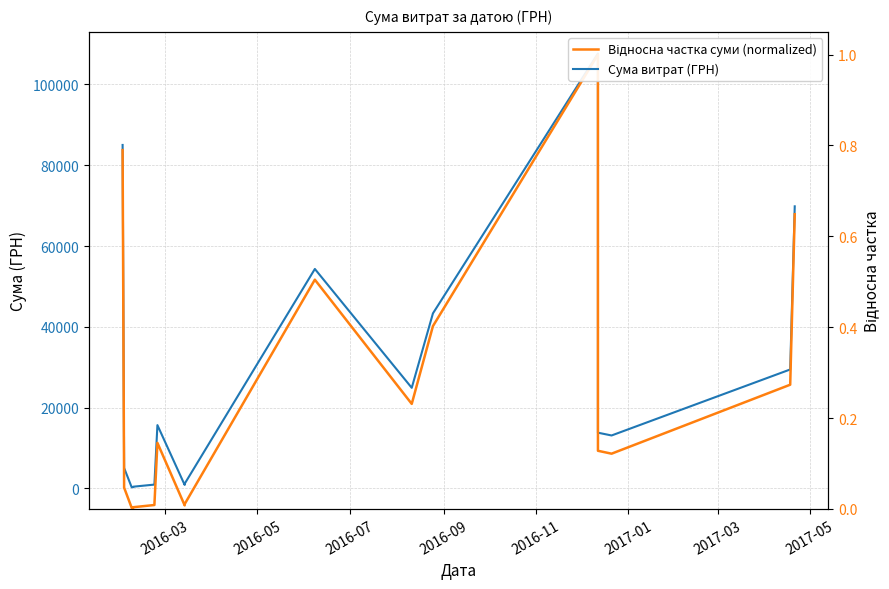

What are all the series names shown in the legend?

Сума витрат (ГРН), Відносна частка суми (normalized)